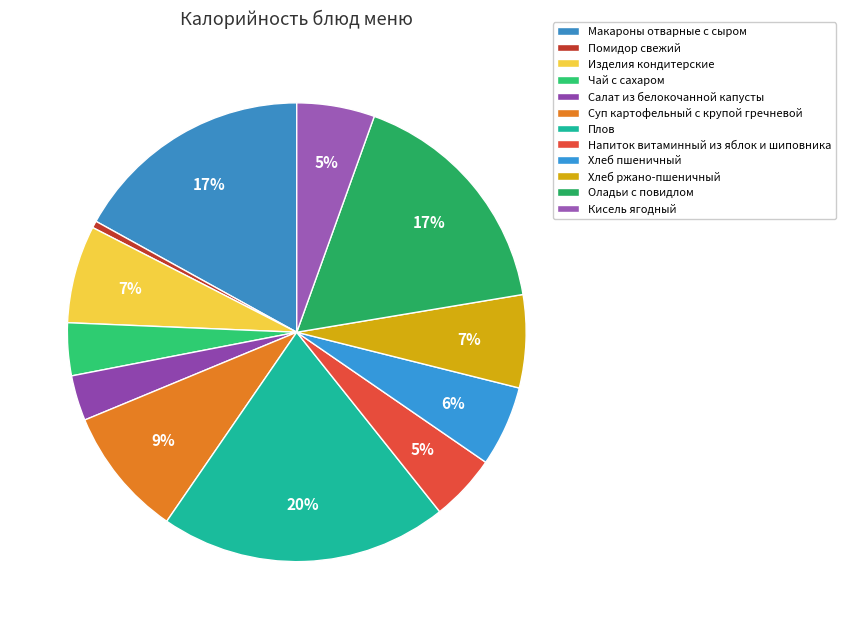

Count the number of slices in the pie.

12